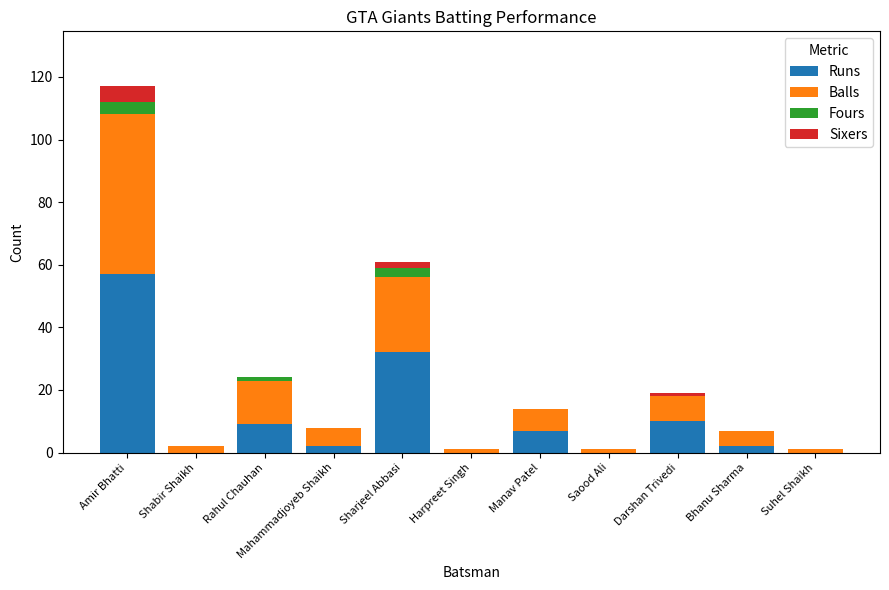

At which label does Runs reach its peak?

Amir Bhatti